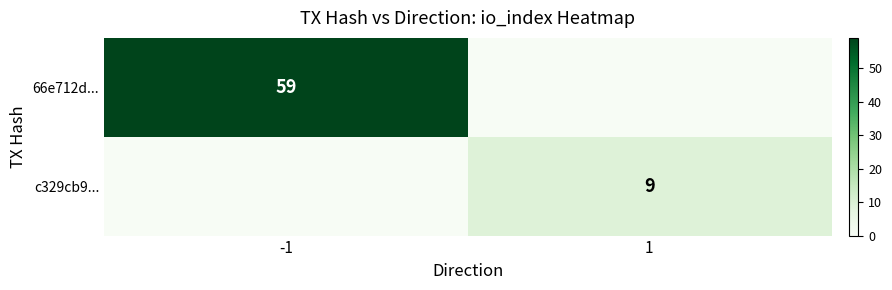

True or false: c329cb9... has a value of 12 at 1.

False